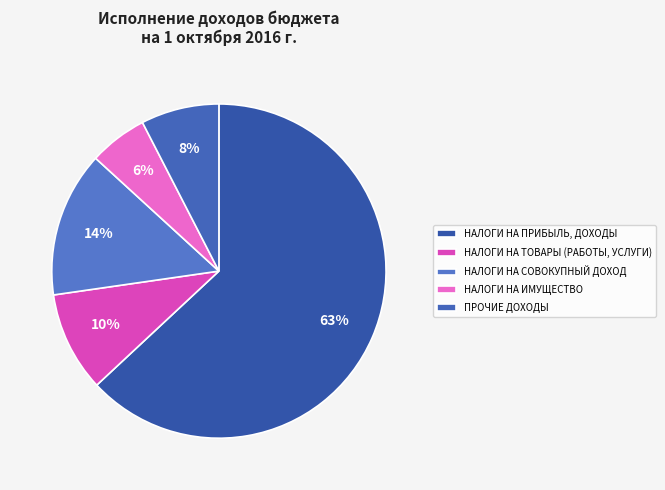

Which category accounts for the majority?

НАЛОГИ НА ПРИБЫЛЬ, ДОХОДЫ